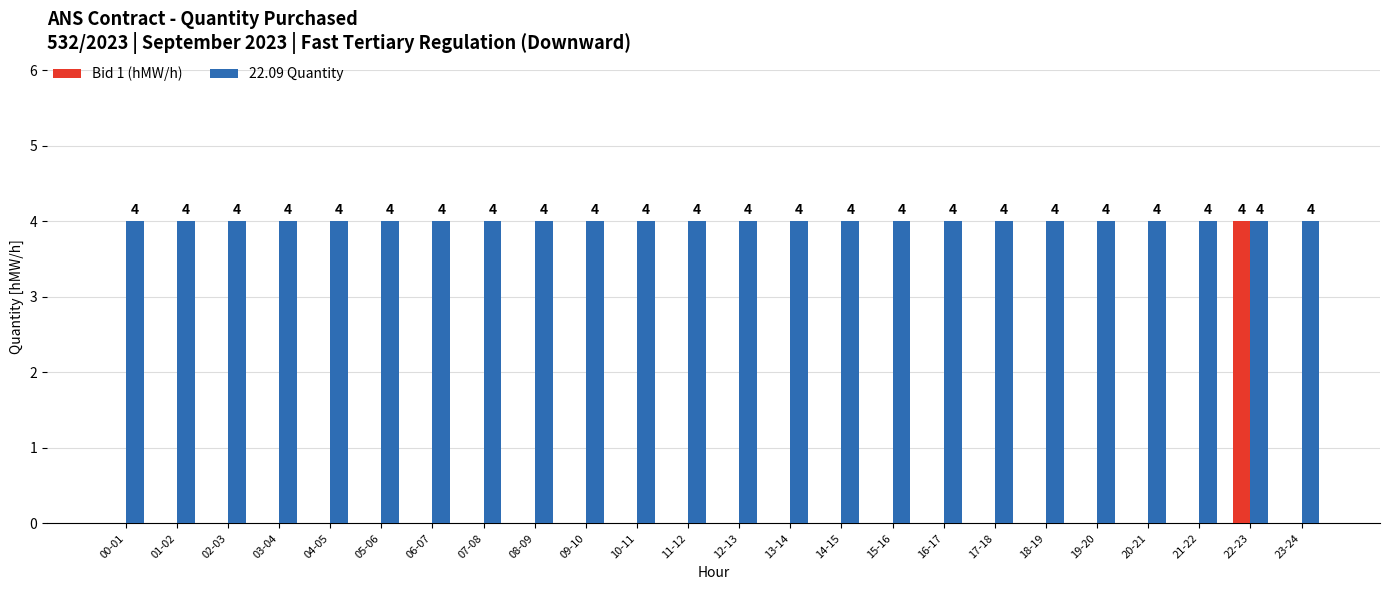

Is the value of 22.09 Quantity at 12-13 greater than the value of Bid 1 (hMW/h) at 08-09?

Yes